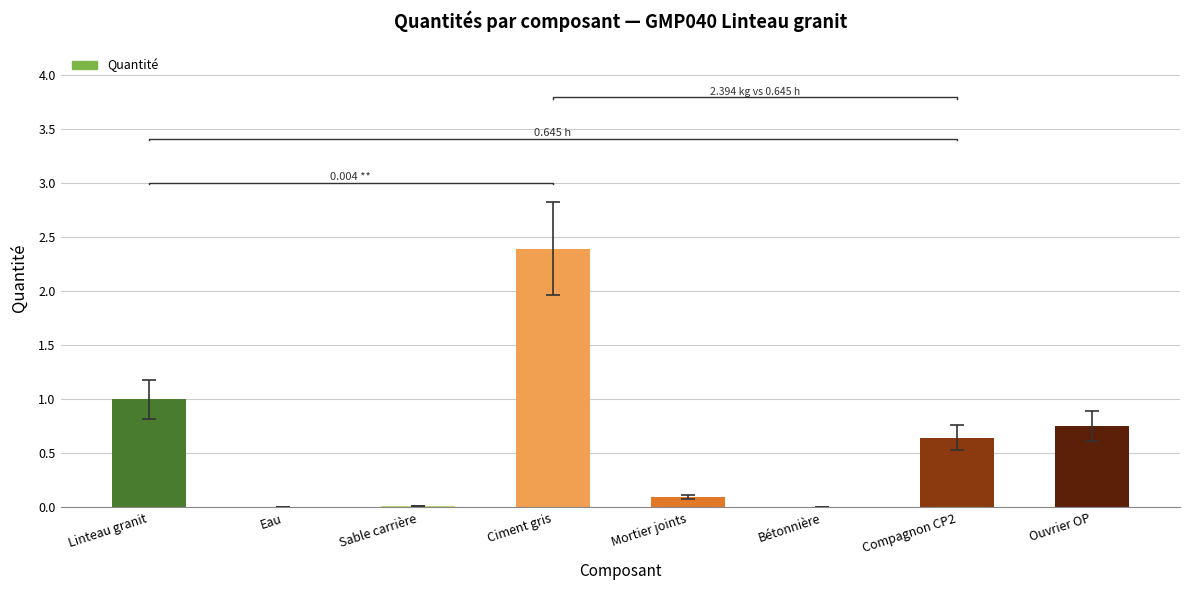

Where is the data nearest to the value 1?

Linteau granit